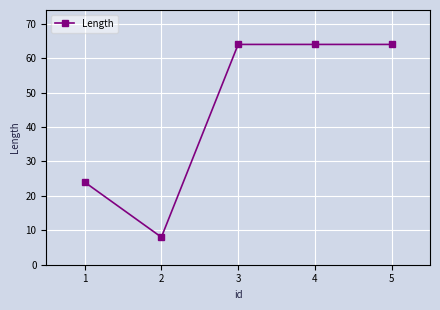

What is the change in value from 1 to 4?

+40